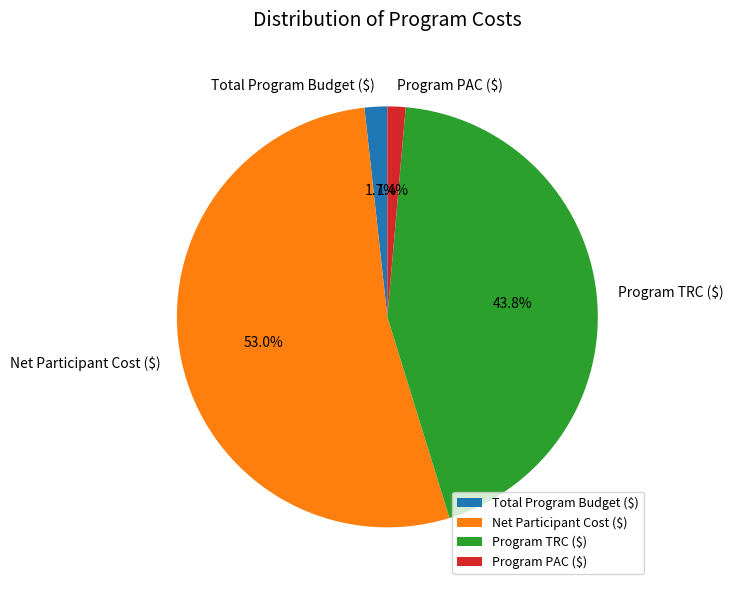

Which slice is the largest?

Net Participant Cost ($)